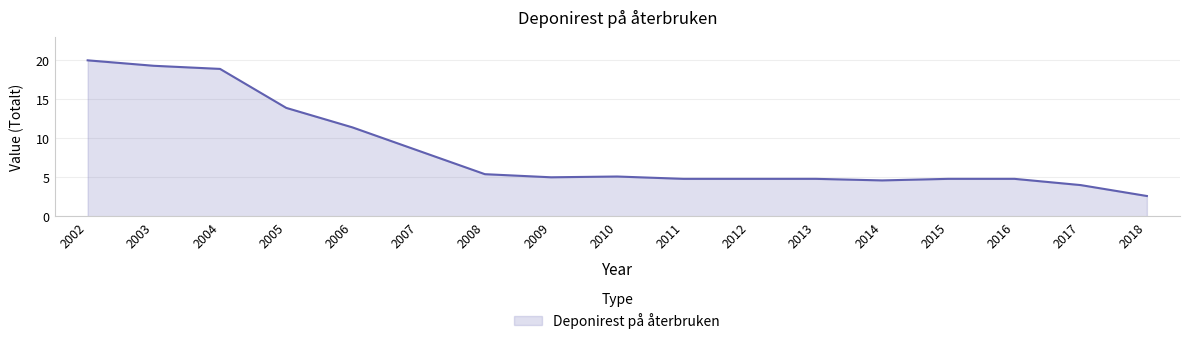

What is the approximate value at 2008?

5.4